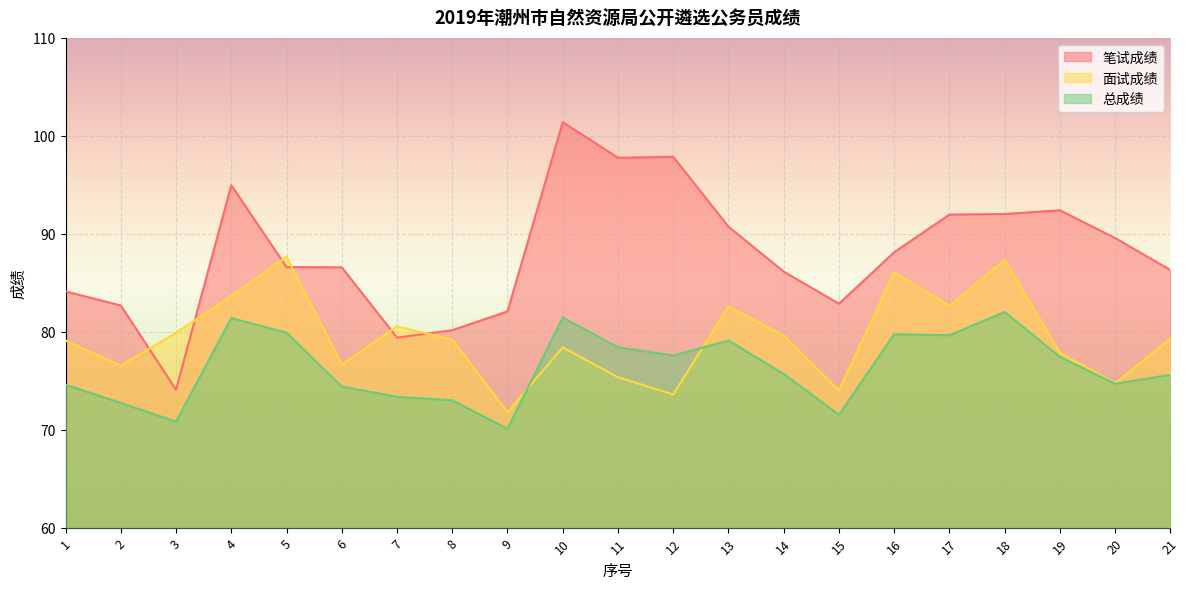

What are all the series names shown in the legend?

笔试成绩, 面试成绩, 总成绩